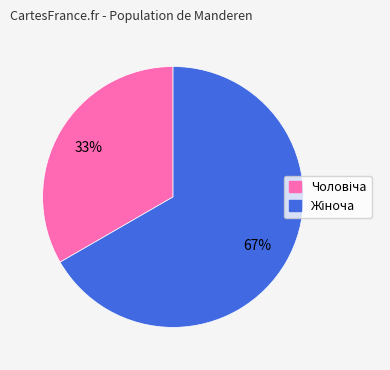

How many slices are in this pie chart?

2